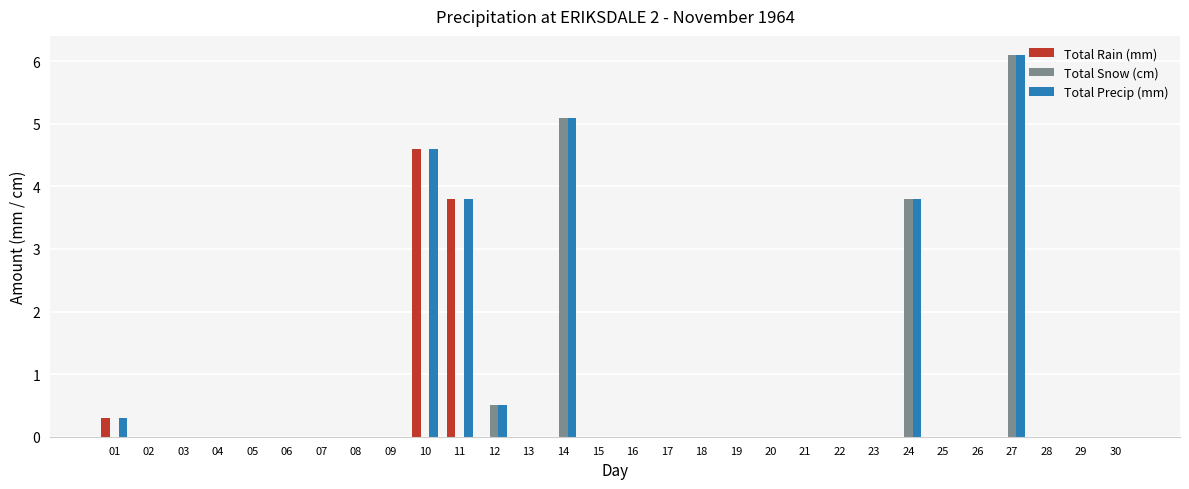

What is the sum of all Total Snow (cm) values?

15.5